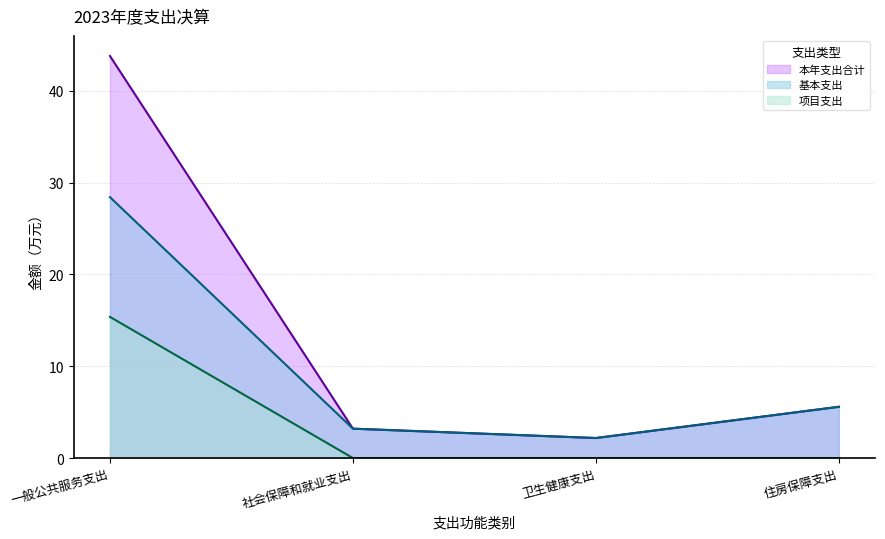

What is the value of the 基本支出 point at the 1st from the left?

28.4